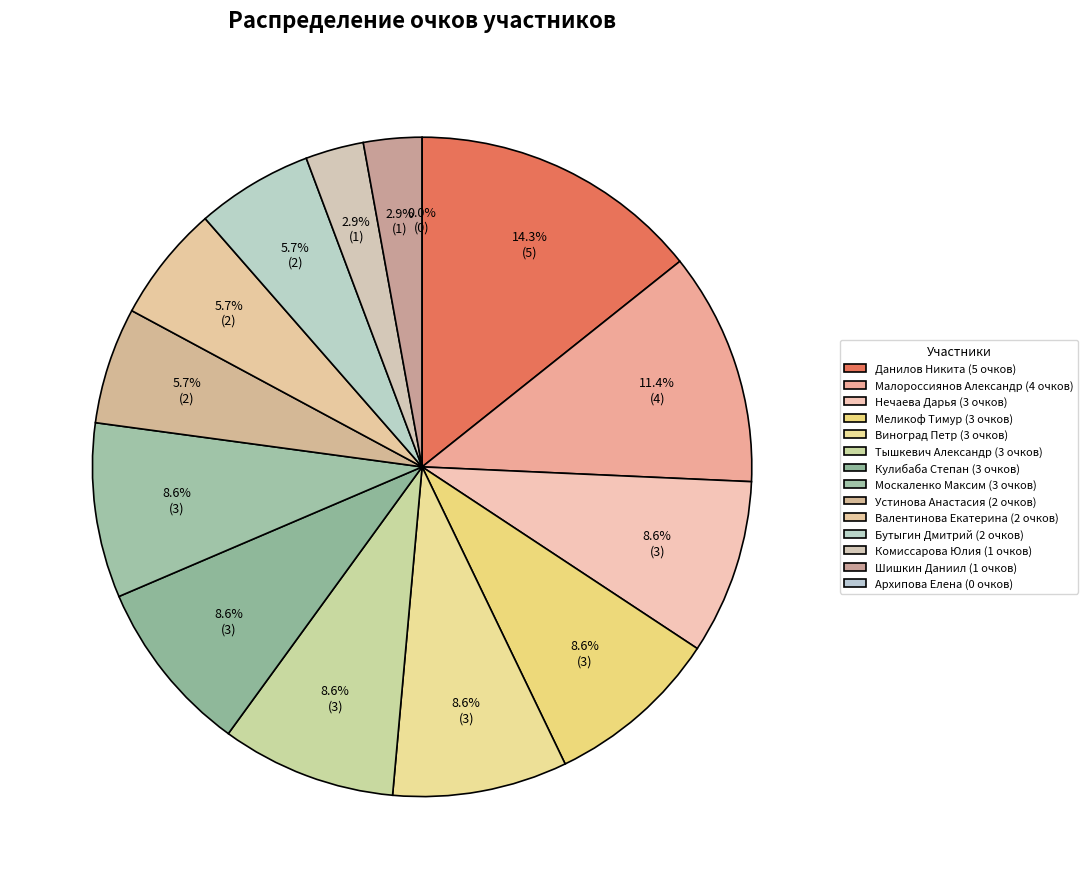

Rank the categories by value from highest to lowest.

Данилов Никита, Малороссиянов Александр, Нечаева Дарья, Меликоф Тимур, Виноград Петр, Тышкевич Александр, Кулибаба Степан, Москаленко Максим, Устинова Анастасия, Валентинова Екатерина, Бутыгин Дмитрий, Комиссарова Юлия, Шишкин Даниил, Архипова Елена